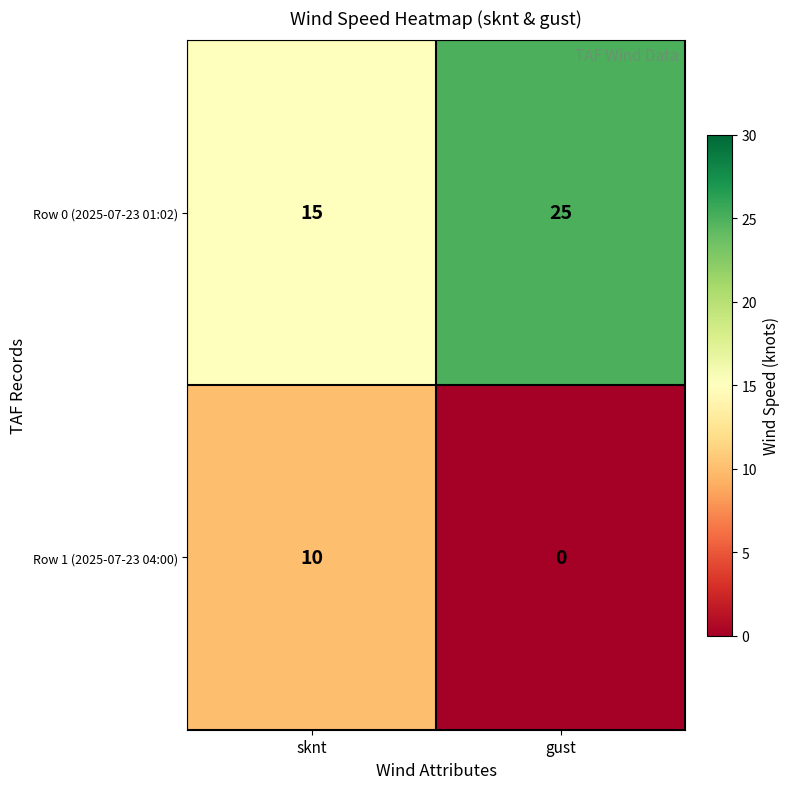

Count the number of data series in this chart.

2